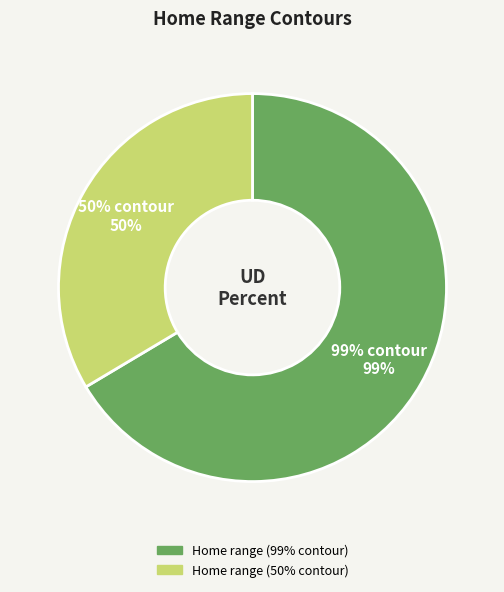

Which slice represents more than half of the pie?

Home range (99% contour)